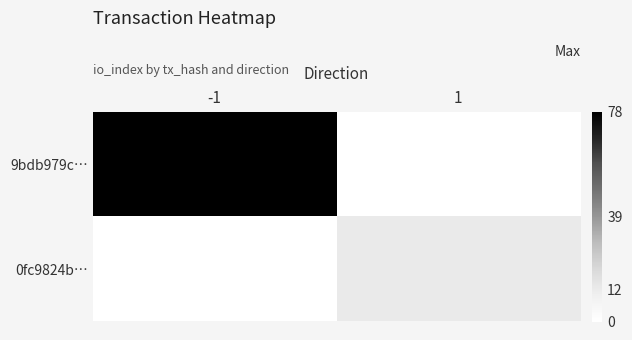

Reading left to right, transcribe all the data shown in this chart.

9bdb979c…: -1=78	1=0
0fc9824b…: -1=0	1=12